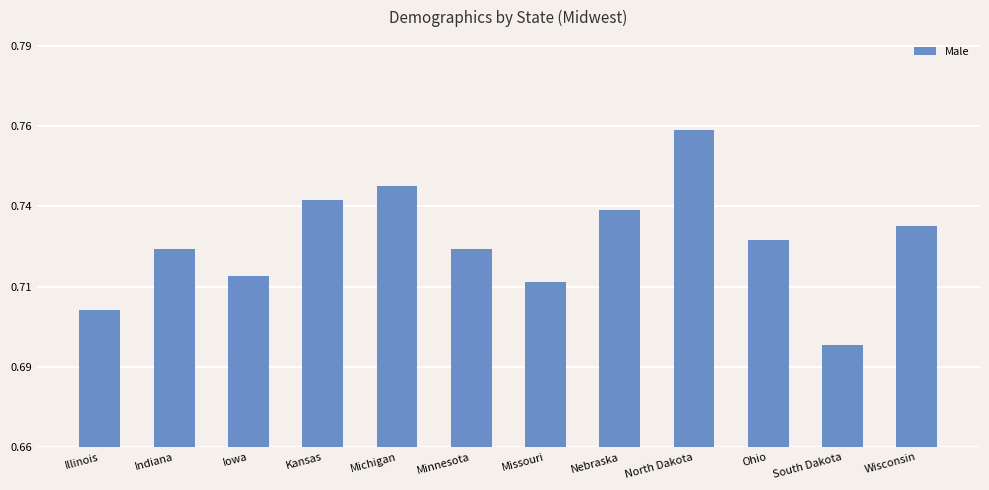

What value does the data have at Nebraska?

0.7